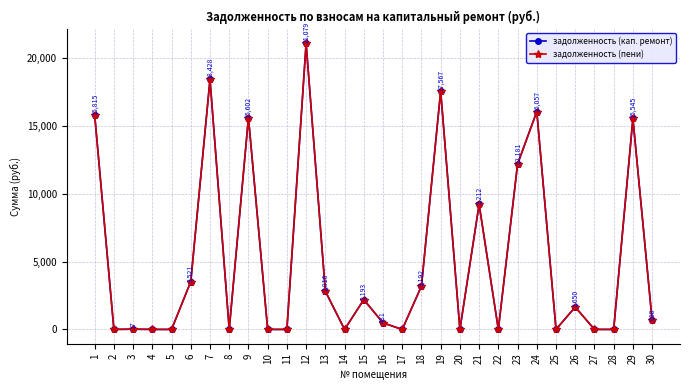

What is the value of the задолженность (кап. ремонт) point at the 29th from the left?

15544.7